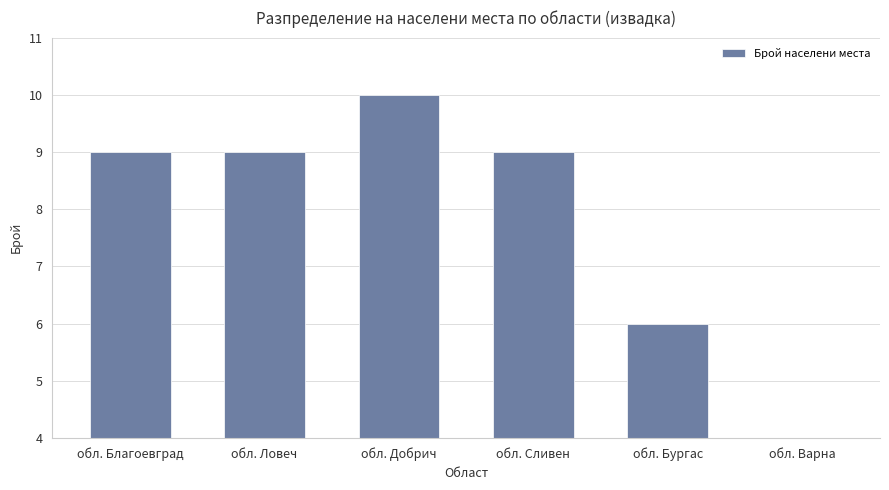

What is the label of the 1st bar from the left?

обл. Благоевград